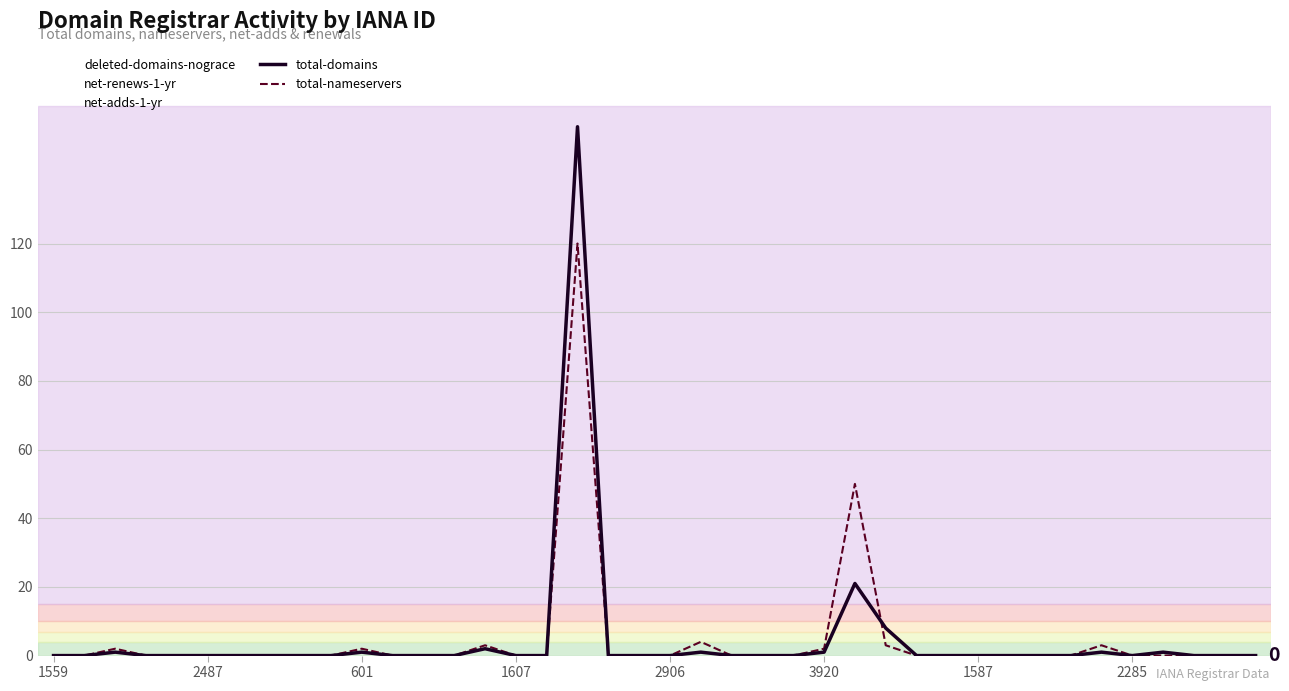

What is the total value across all series at 26?

71